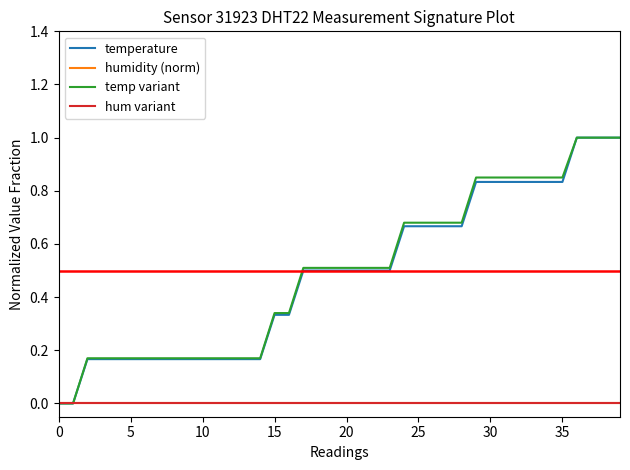

True or false: humidity (norm) has more than 0 interior local peaks.

False